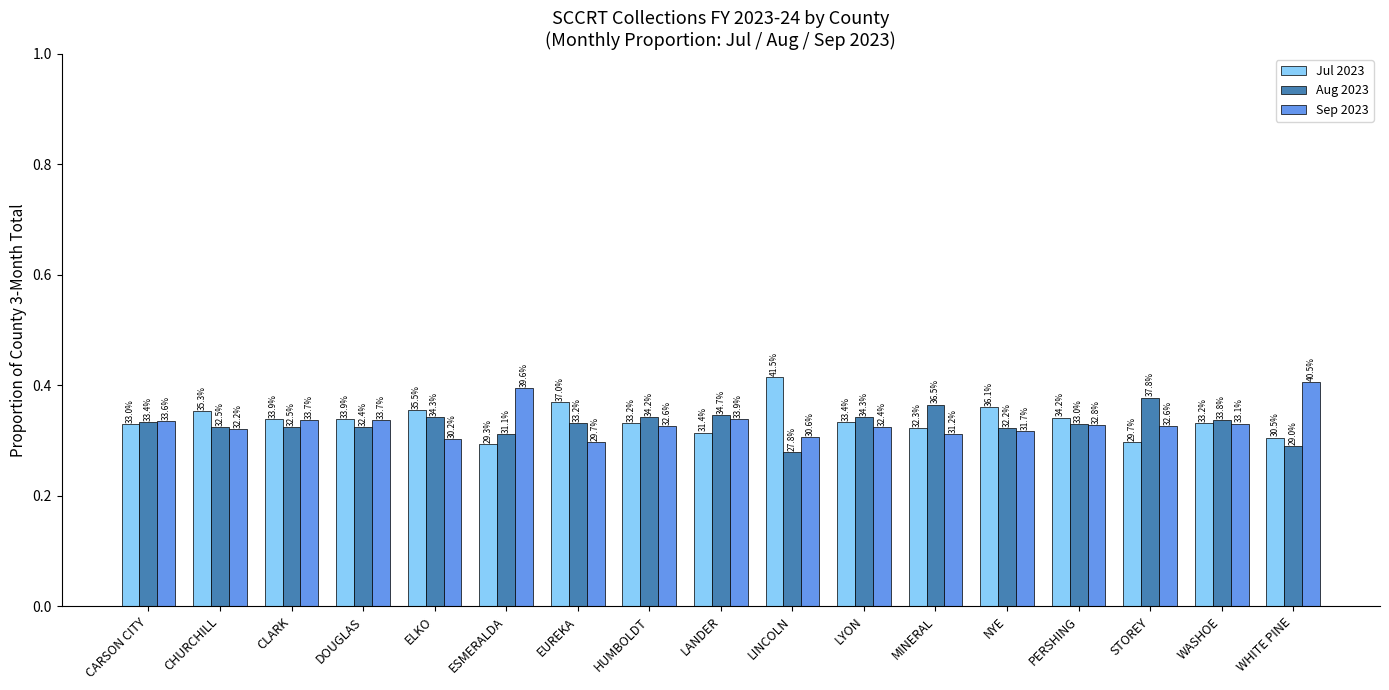

Reading left to right, extract all data points from this chart.

Jul 2023: 0.3	0.4	0.3	0.3	0.4	0.3	0.4	0.3	0.3	0.4	0.3	0.3	0.4	0.3	0.3	0.3	0.3
Aug 2023: 0.3	0.3	0.3	0.3	0.3	0.3	0.3	0.3	0.3	0.3	0.3	0.4	0.3	0.3	0.4	0.3	0.3
Sep 2023: 0.3	0.3	0.3	0.3	0.3	0.4	0.3	0.3	0.3	0.3	0.3	0.3	0.3	0.3	0.3	0.3	0.4